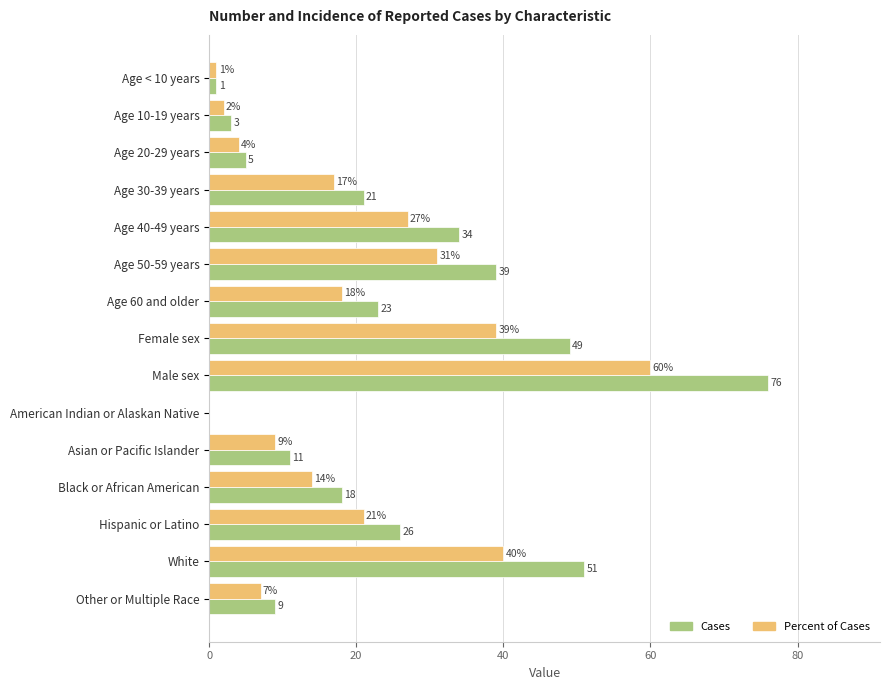

Which series has the largest total across all categories?

Cases